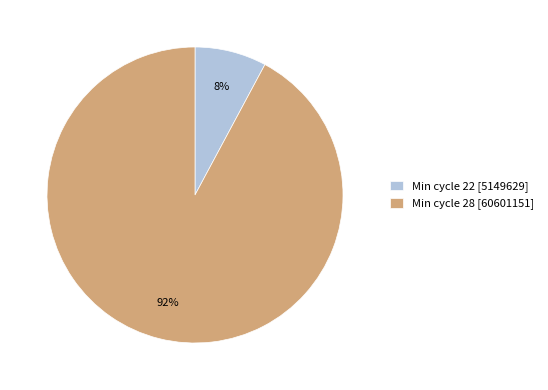

To the nearest percent, what portion does Min cycle 22 [5149629] represent?

8%